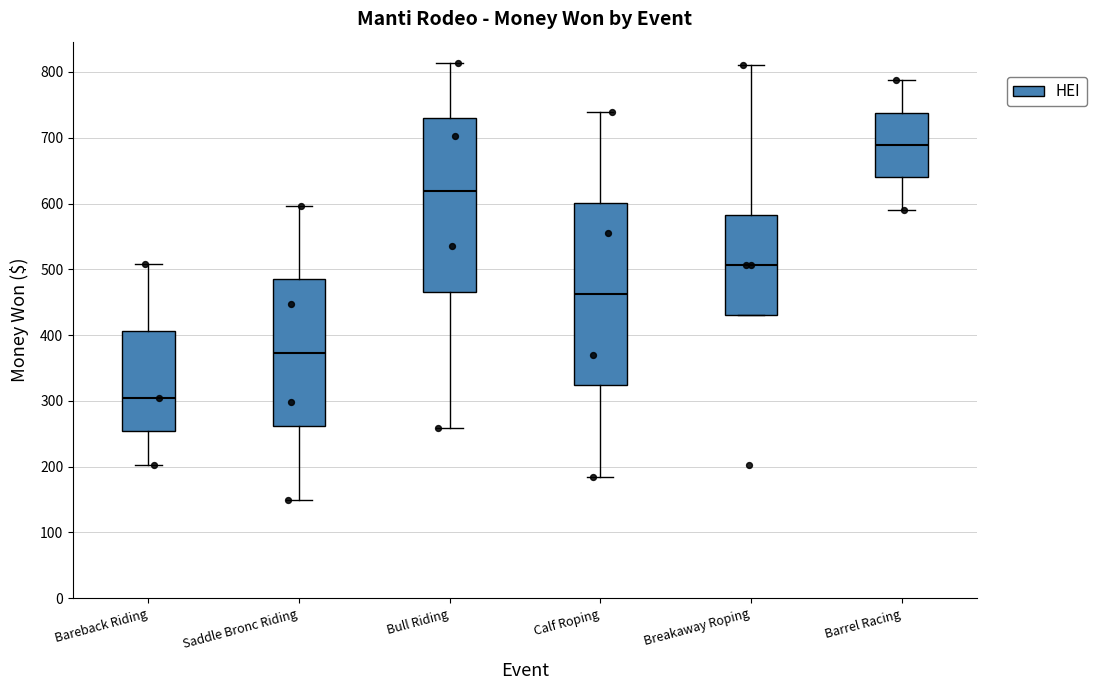

Where is the lower edge of the box for Calf Roping on the y-axis? The values are not printed on the chart, so give them approximately, as read against the axis.

320